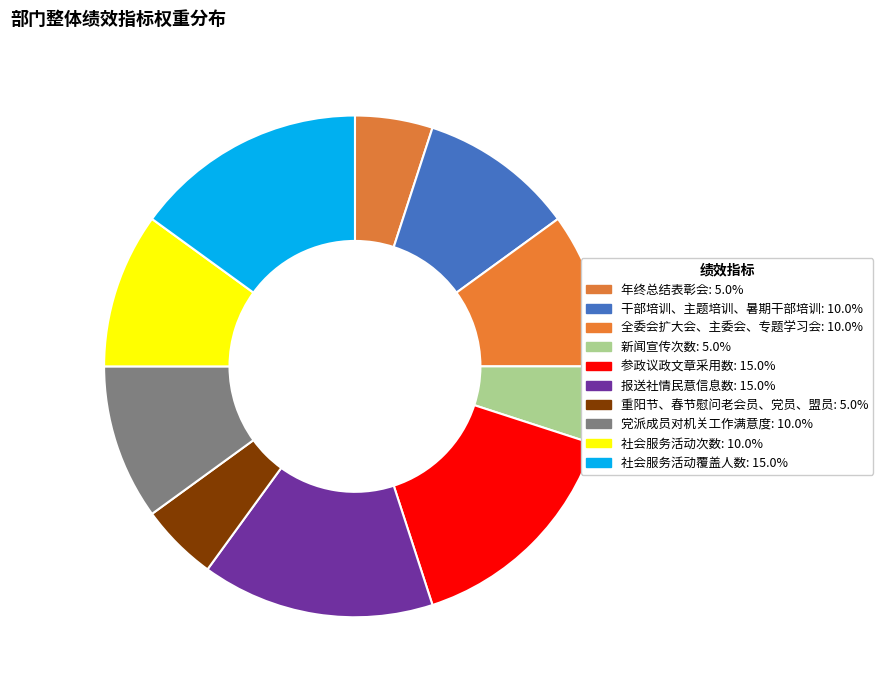

Approximately how many times larger is the value at 干部培训、主题培训、暑期干部培训 compared to 报送社情民意信息数?

0.7